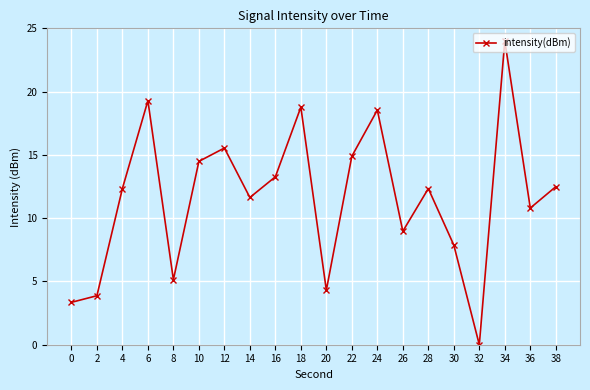

Where does the data first go above 12?

4